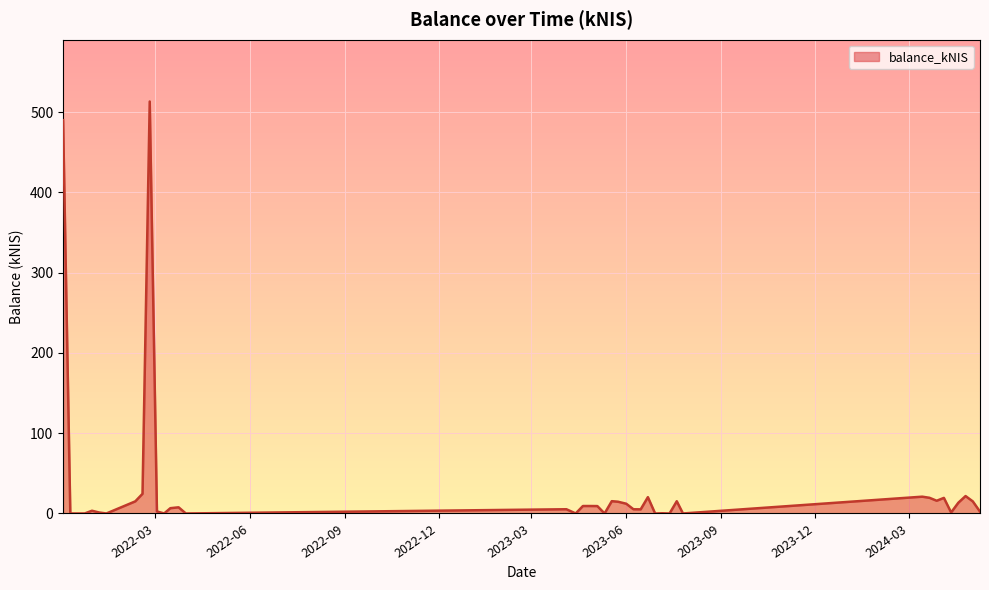

What is the maximum value shown in the chart?

513.2